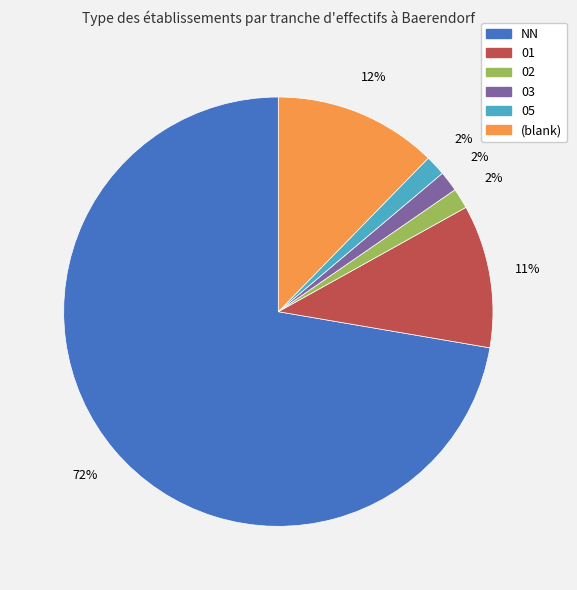

Which category has the biggest portion of the pie?

NN